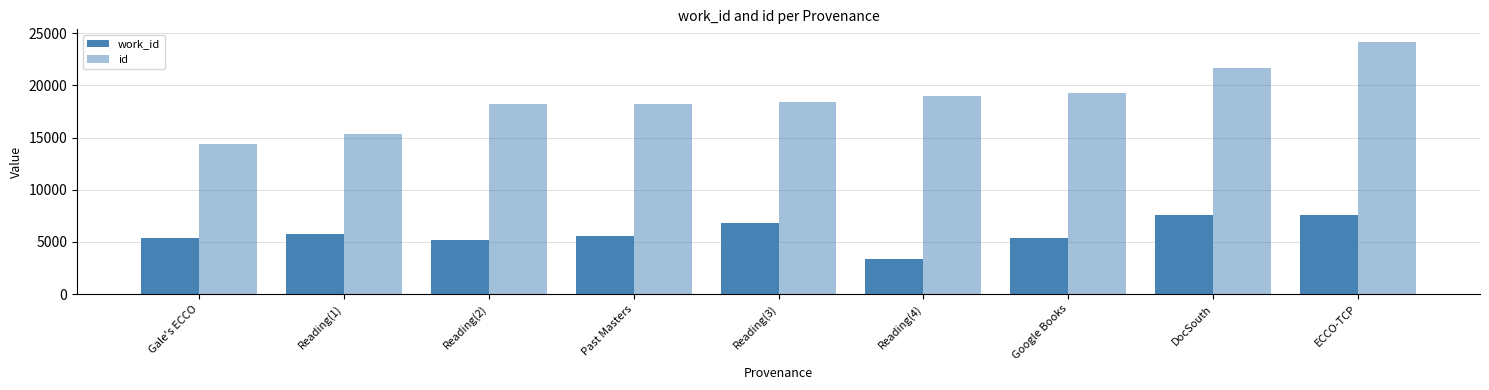

What is the total value across all series at Google Books?

24589